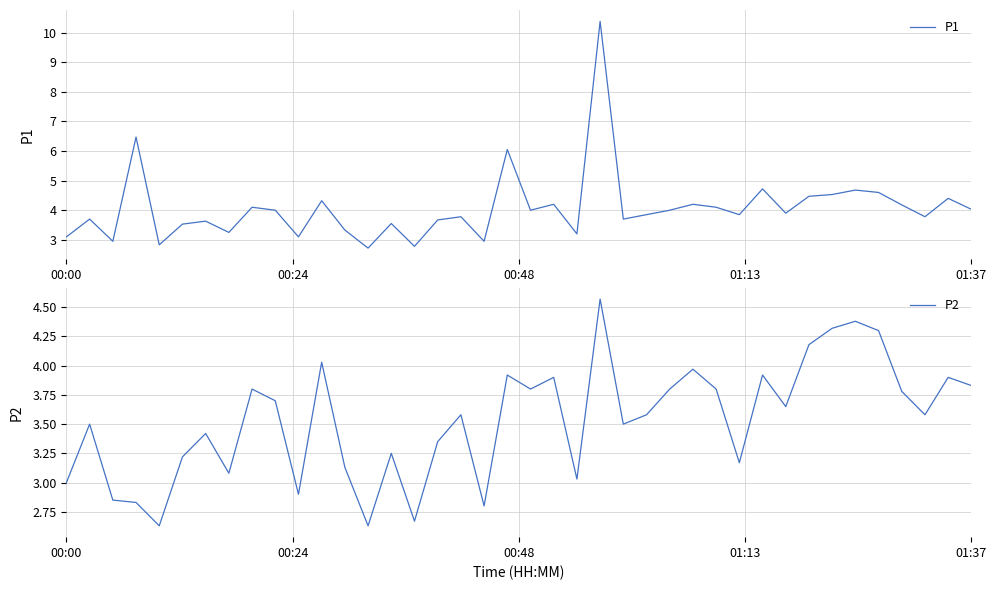

Rank the series by their maximum value, from lowest to highest.

P2, P1